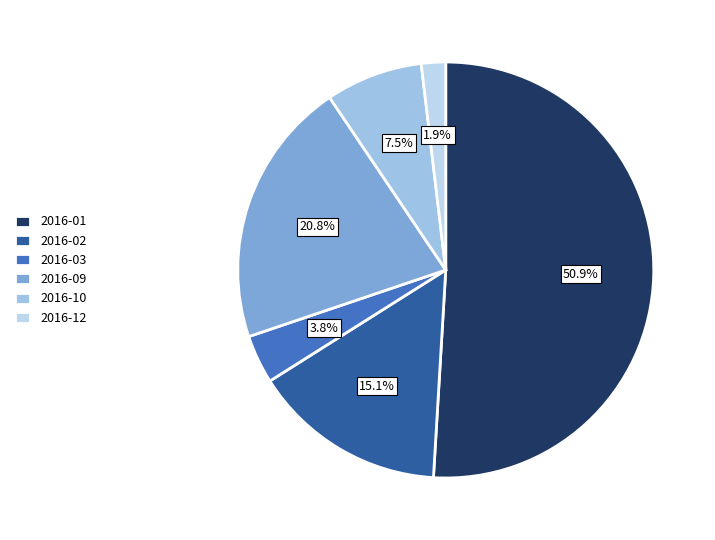

Is there a majority slice in this chart?

Yes